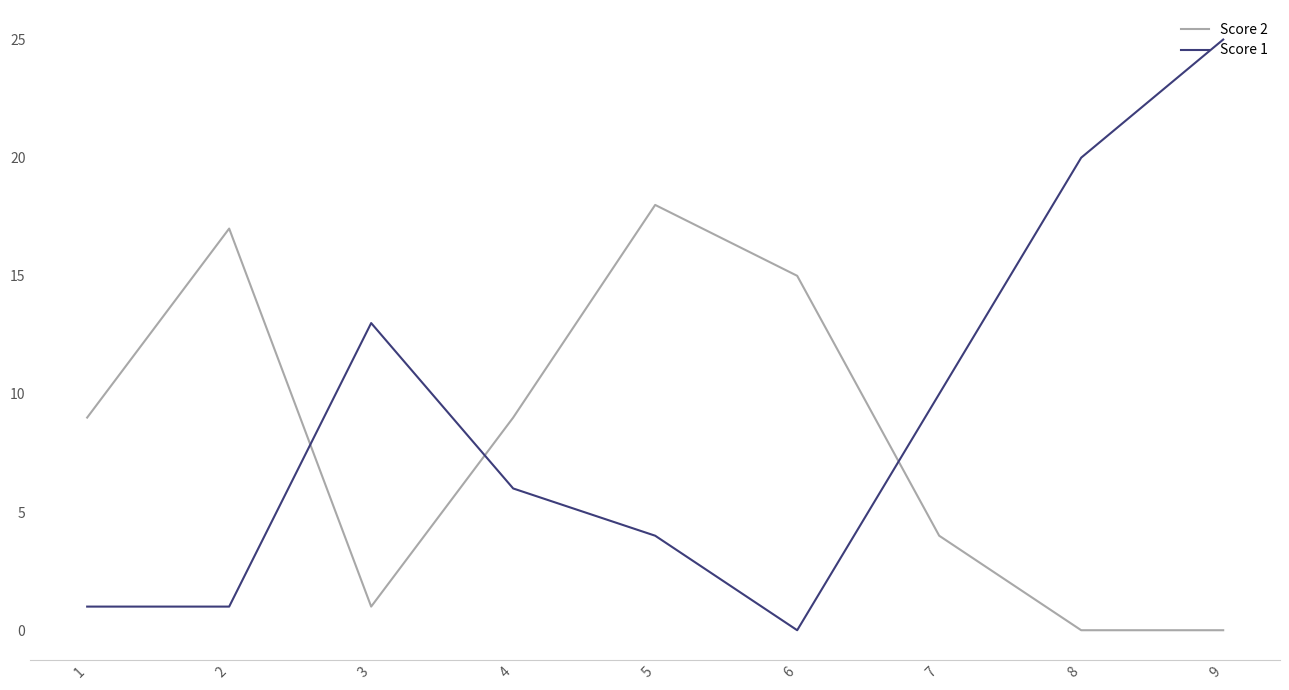

Reading left to right, extract all data points from this chart.

Score 2: 9	17	1	9	18	15	4	0	0
Score 1: 1	1	13	6	4	0	10	20	25